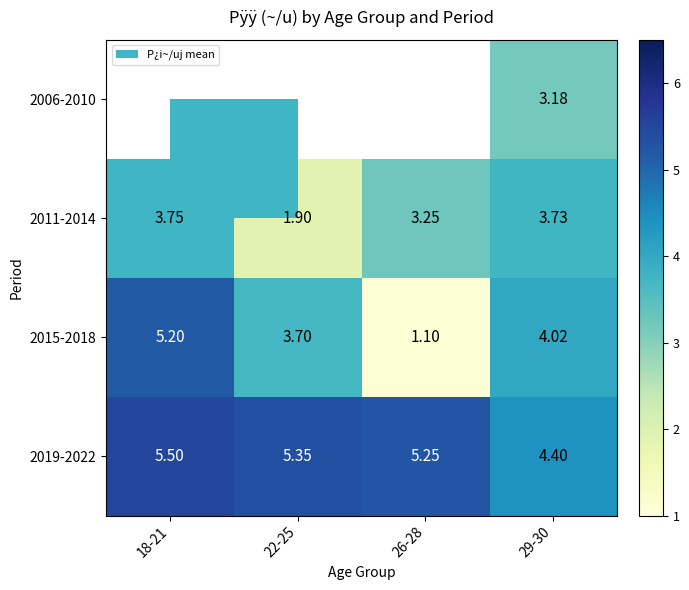

At which category is the sum across all series the highest?

29-30